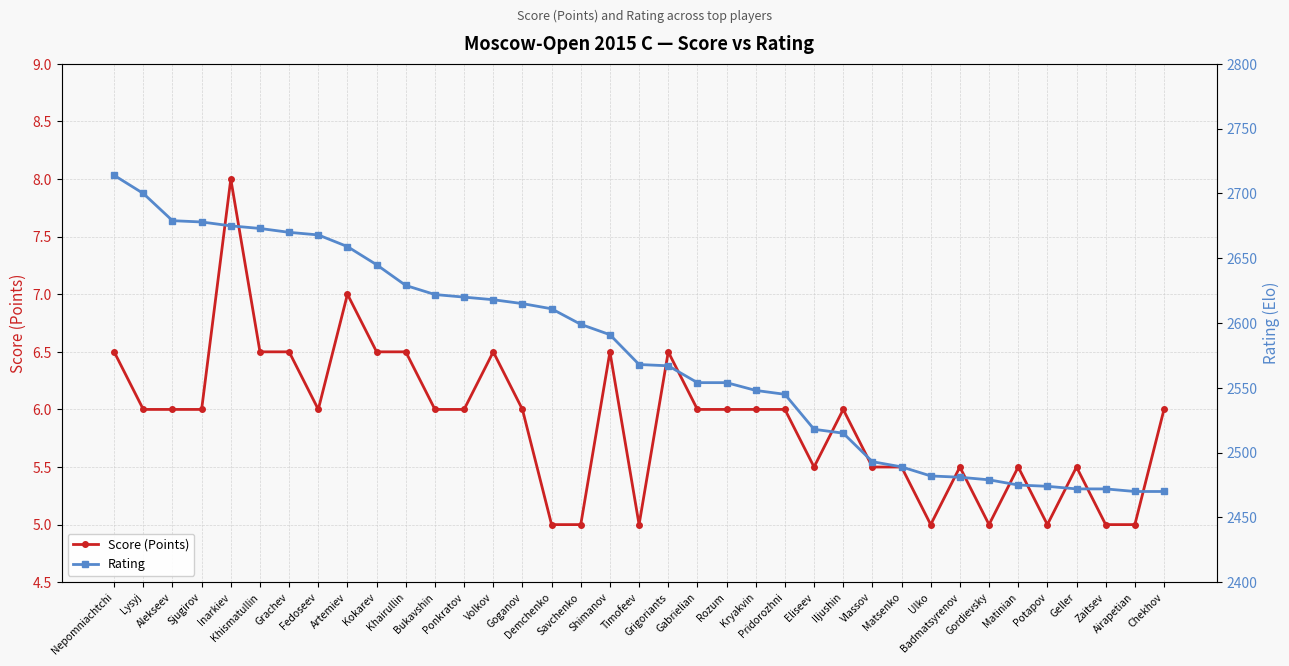

In Score (Points), how many points are lower than both neighbors (excluding endpoints)?

6